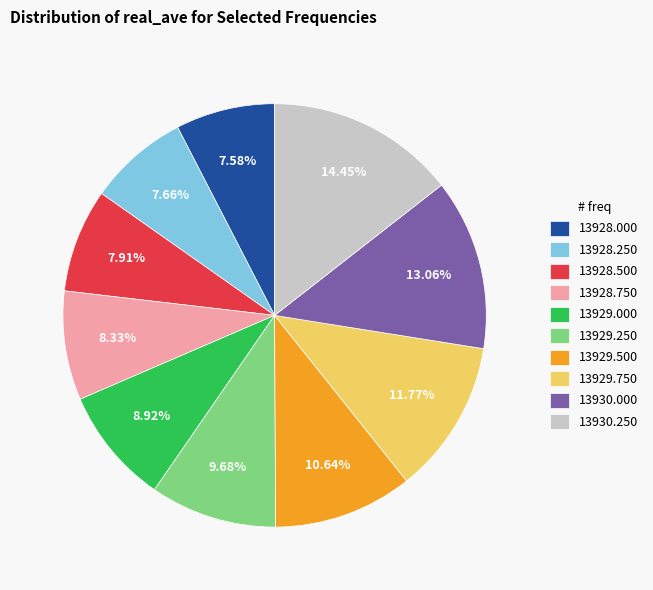

Does any single category account for the majority?

No